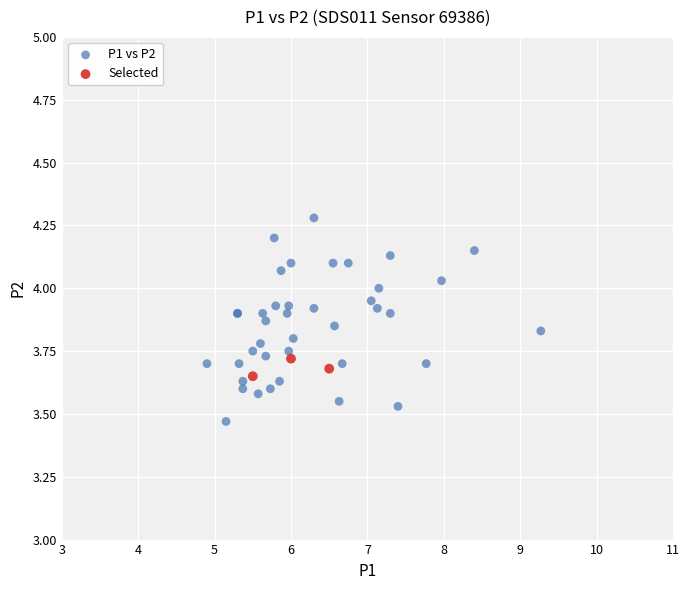

Which series has the widest spread of Y values?

P1 vs P2